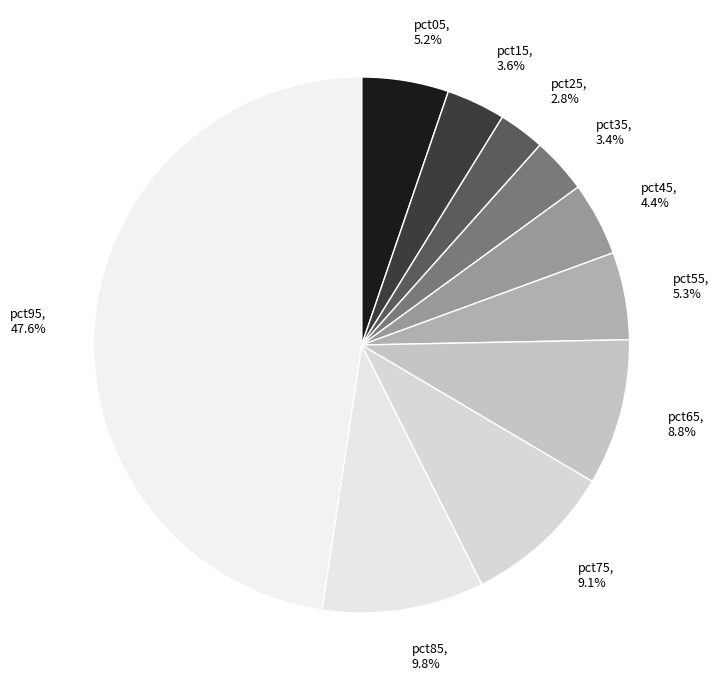

The pct55 slice represents 13% of the pie. True or false?

False